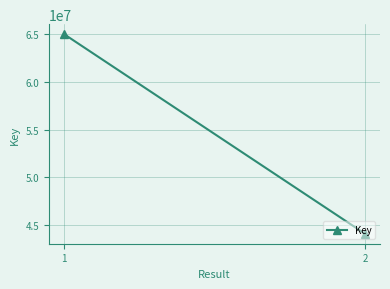

How many lines are shown in the chart?

1